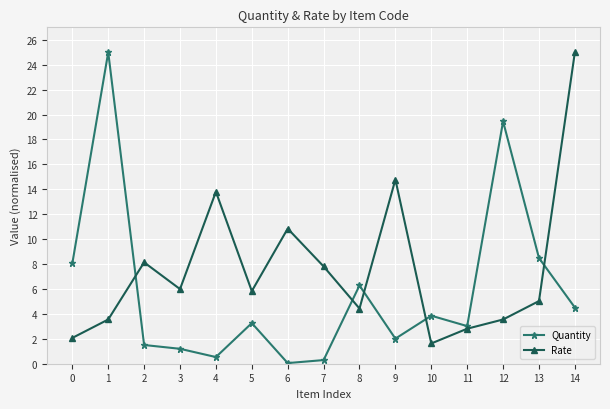

How many interior local valleys does the Quantity series have?

4